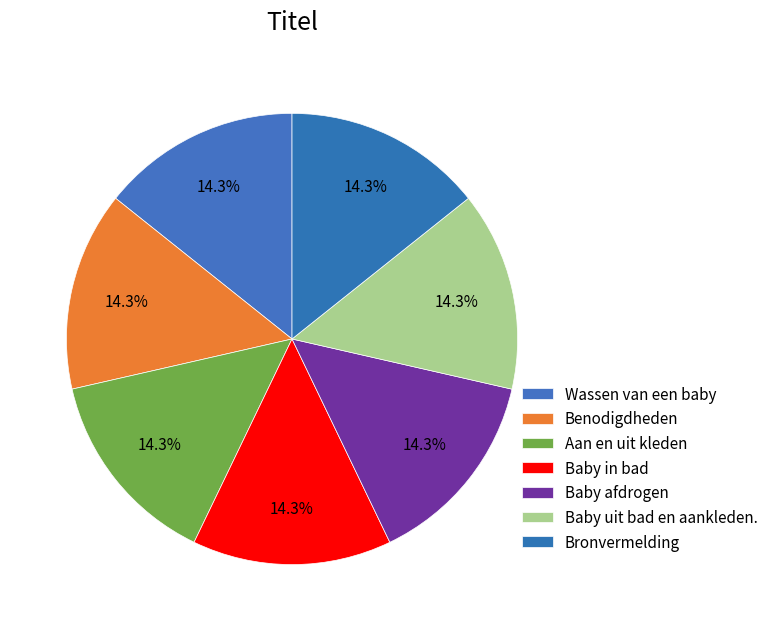

Is Benodigdheden the majority of the pie?

No